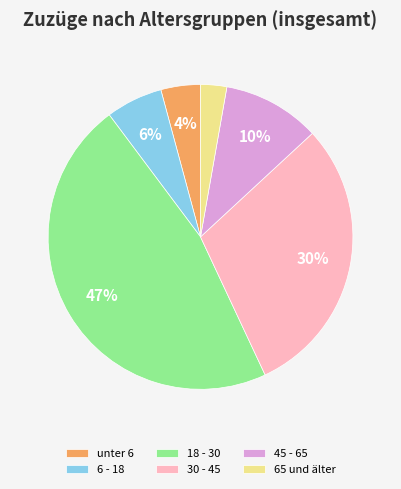

Count the number of slices in the pie.

6